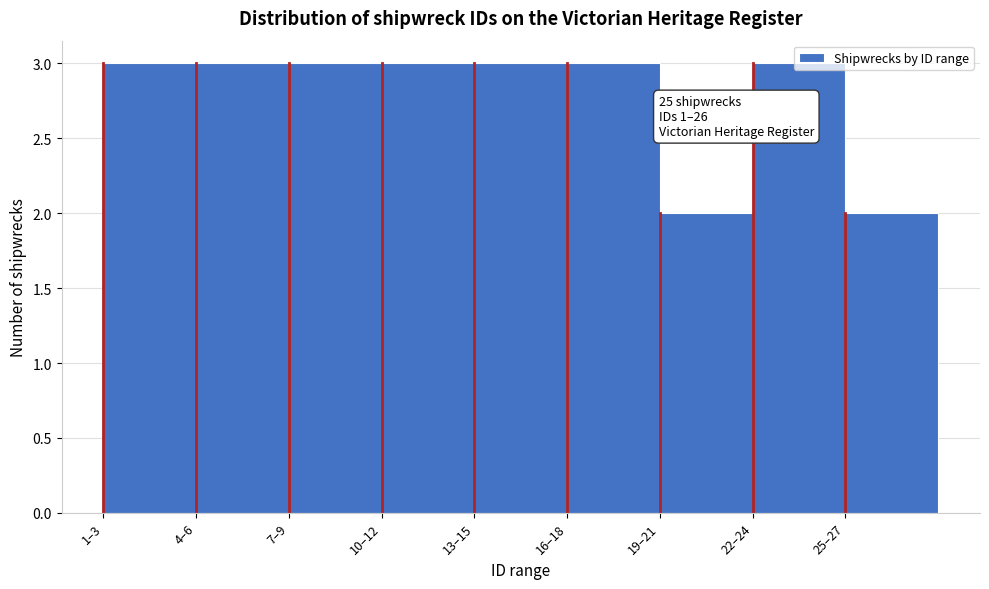

What is the label of the 8th bar from the right?

4–6